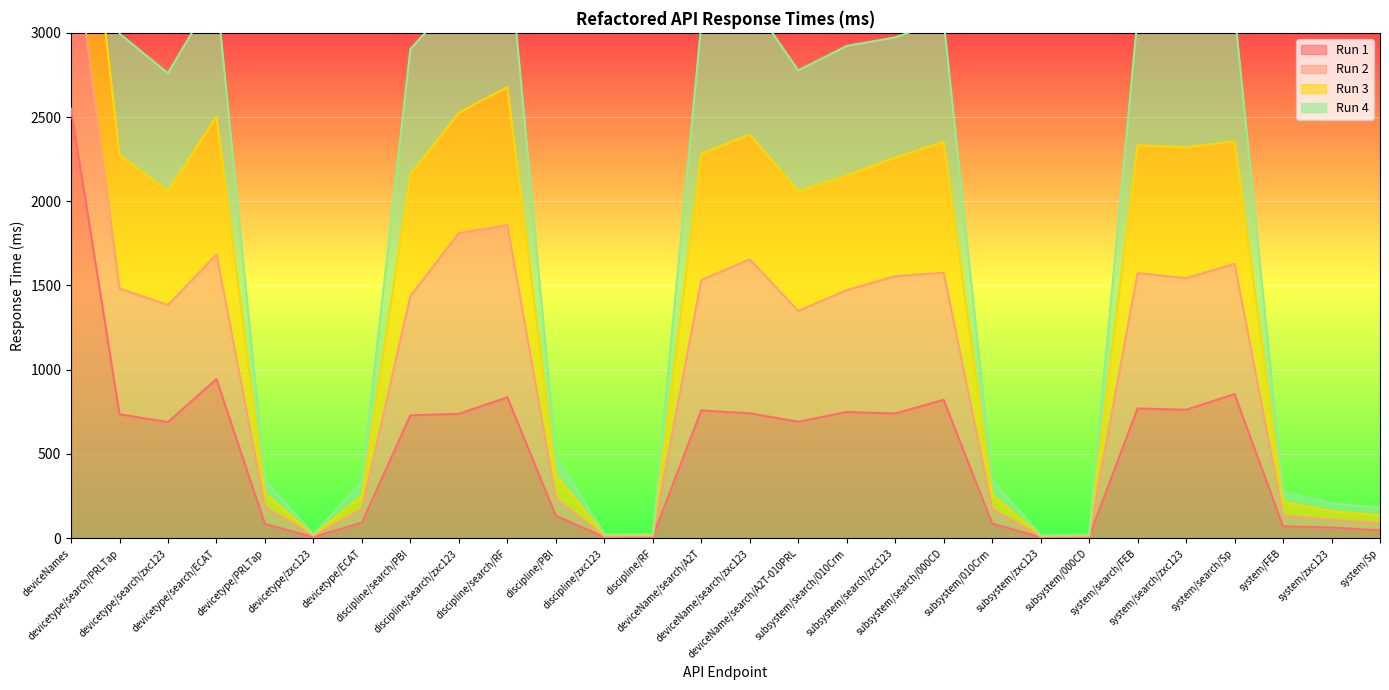

List the labels in order of Run 1 value, largest first.

deviceNames, devicetype/search/ECAT, system/search/Sp, discipline/search/RF, subsystem/search/000CD, system/search/FEB, system/search/zxc123, deviceName/search/A2T, subsystem/search/010Crm, deviceName/search/zxc123, subsystem/search/zxc123, discipline/search/zxc123, devicetype/search/PRLTap, discipline/search/PBI, deviceName/search/A2T-010PRL, devicetype/search/zxc123, discipline/PBI, devicetype/ECAT, subsystem/010Crm, devicetype/PRLTap, system/FEB, system/zxc123, system/Sp, discipline/RF, subsystem/000CD, devicetype/zxc123, discipline/zxc123, subsystem/zxc123